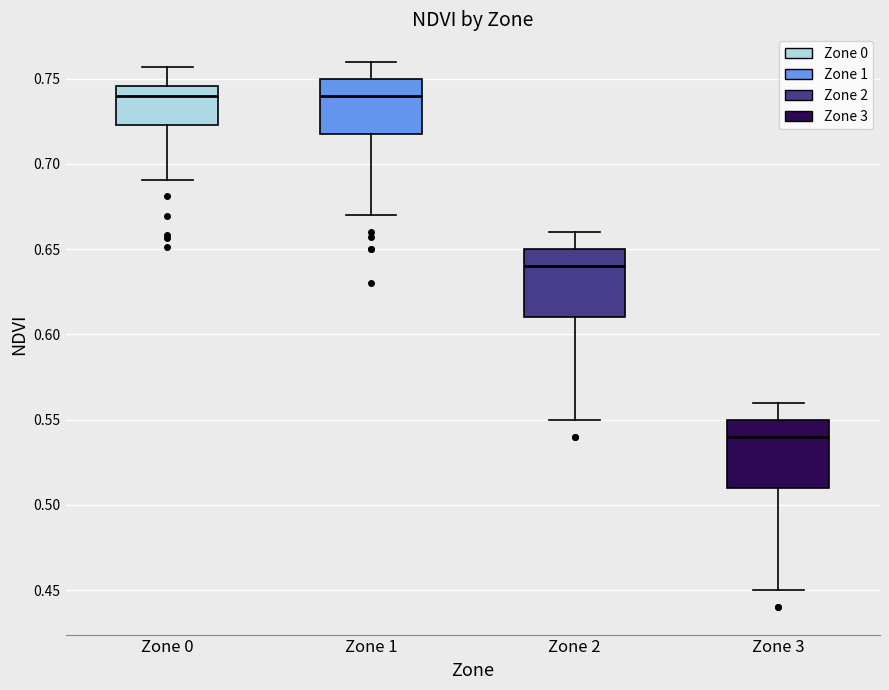

Reading left to right, transcribe this box plot: for each box, give where its median line is, the range the box spans, and where its two whiskers end, as read against the y-axis. The values are not printed on the chart, so give them approximately, as read against the axis.

Zone 0: median 0.740, box 0.725 to 0.745, whiskers 0.690 to 0.755
Zone 1: median 0.740, box 0.720 to 0.750, whiskers 0.670 to 0.760
Zone 2: median 0.640, box 0.610 to 0.650, whiskers 0.550 to 0.660
Zone 3: median 0.540, box 0.510 to 0.550, whiskers 0.450 to 0.560